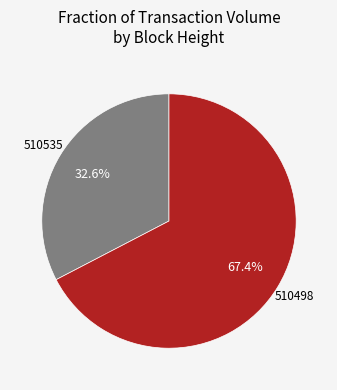

Rank the categories by value from highest to lowest.

510498, 510535